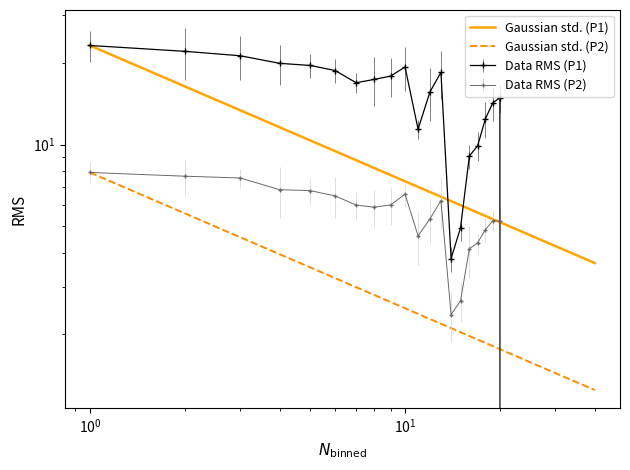

True or false: Gaussian std. (P2) has more than 1 points higher than both neighbors.

False